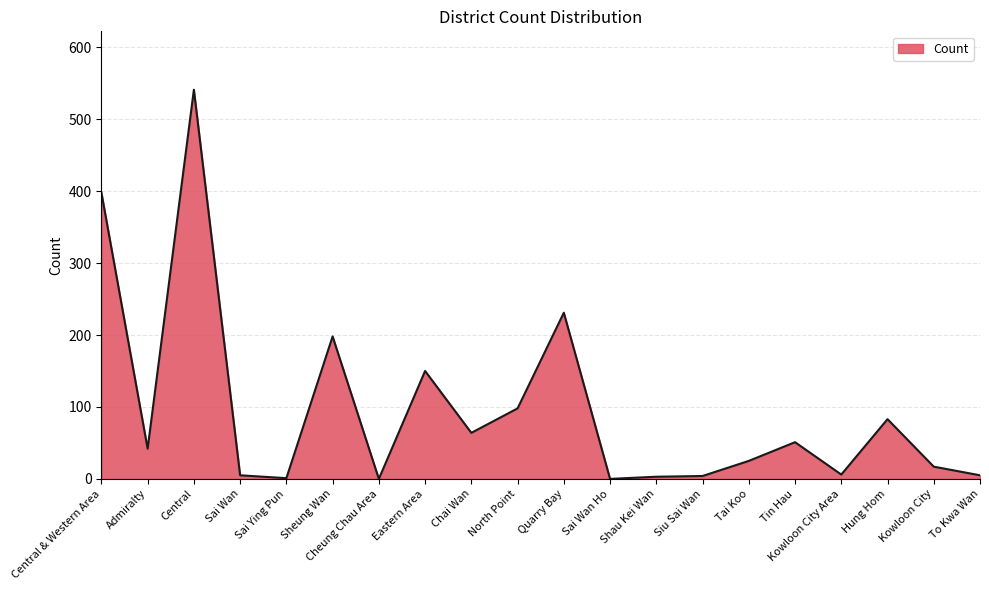

What is the approximate value at Tin Hau?

51